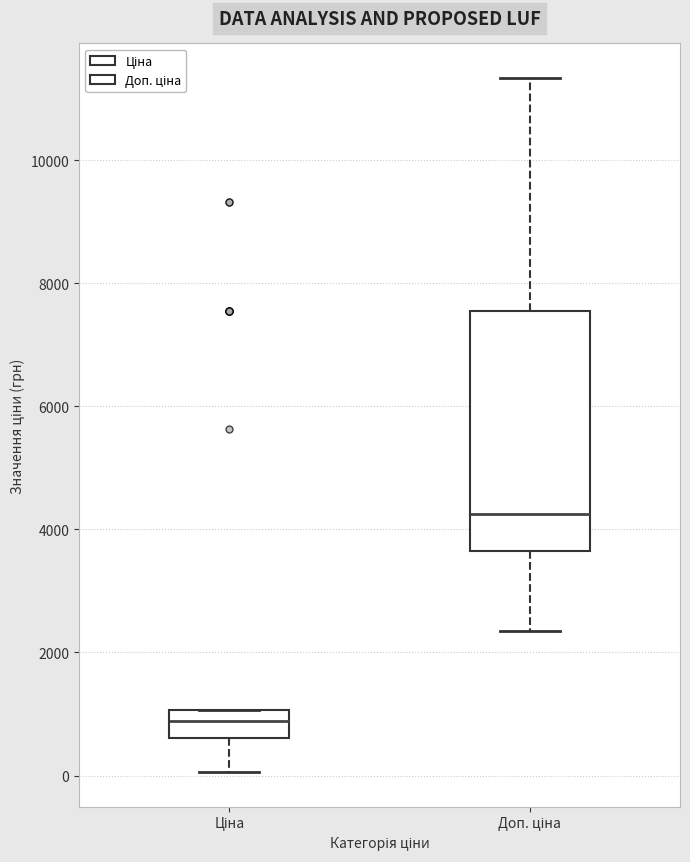

Comparing the boxes themselves (not the whiskers), which one is the tallest?

Доп. ціна